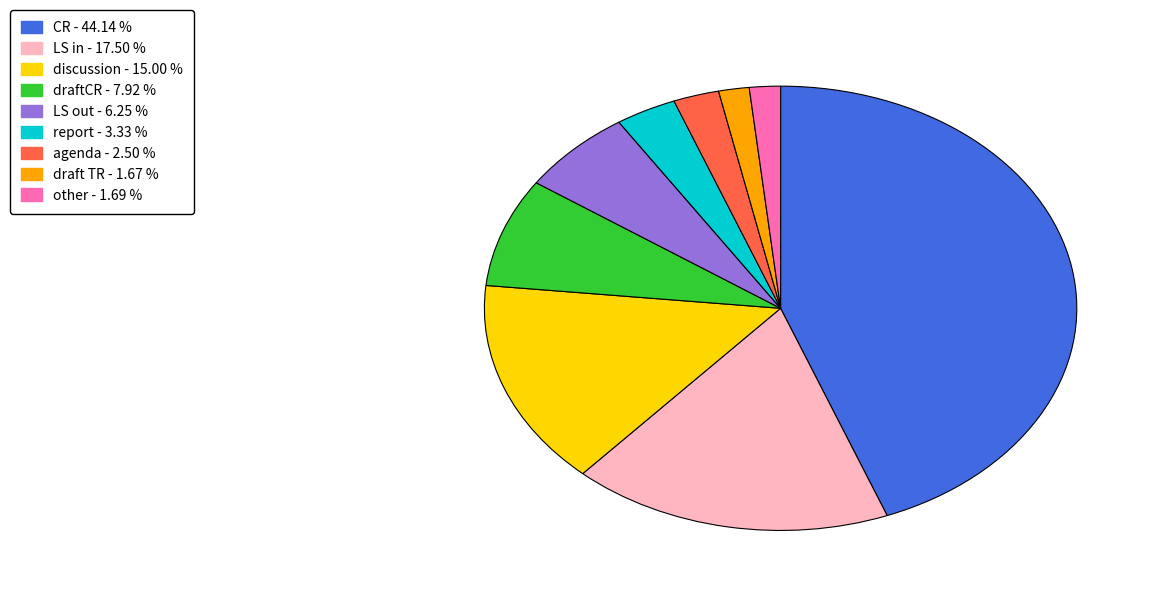

How many slices are in this pie chart?

9